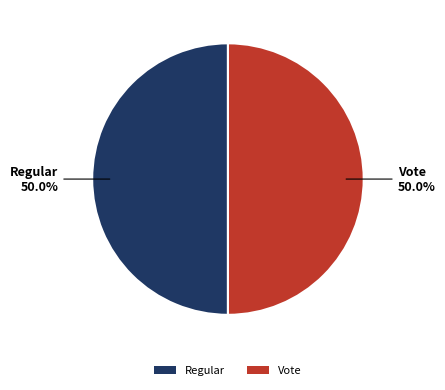

What is the ratio of the value at Regular to the value at Vote?

1.0